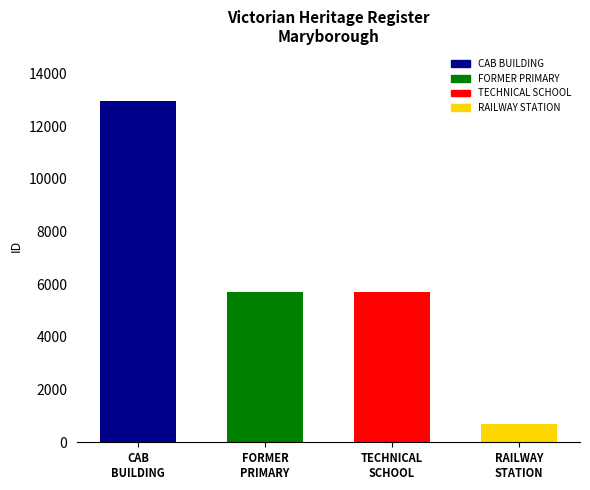

The chart shows a value of 2551 at FORMER
PRIMARY. True or false?

False